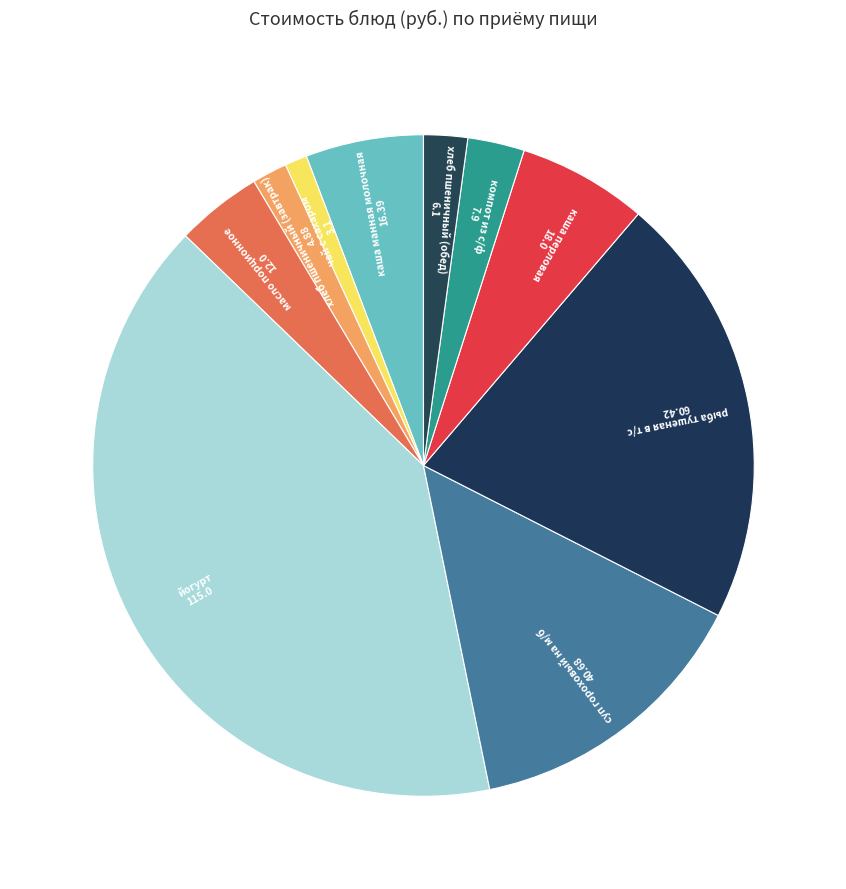

Rank the categories by value from highest to lowest.

йогурт, рыба тушеная в т/с, суп гороховый на м/б, каша перловая, каша манная молочная, масло порционное, компот из с/ф, хлеб пшеничный (обед), хлеб пшеничный (завтрак), чай с сахаром